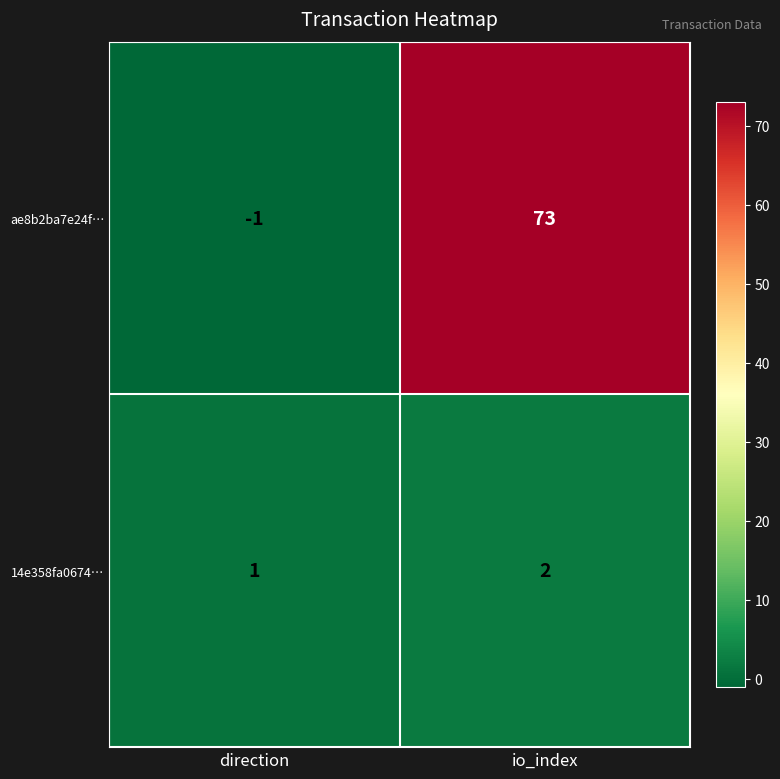

Rank the categories by ae8b2ba7e24f… value from lowest to highest.

direction, io_index